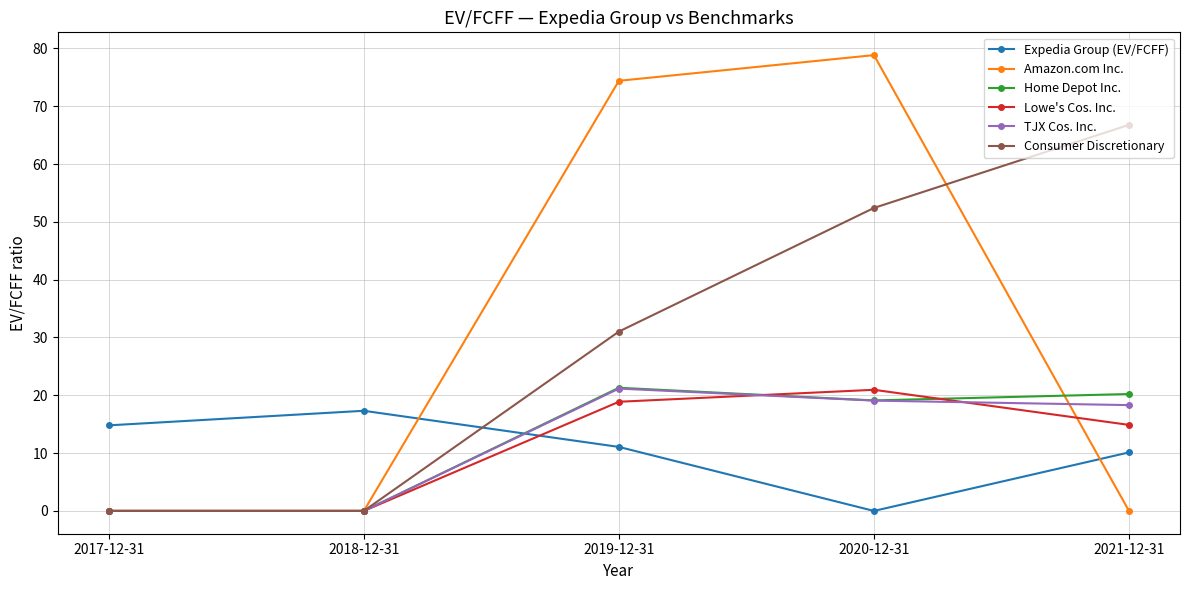

How many intersections are there between Consumer Discretionary and Expedia Group (EV/FCFF)?

1